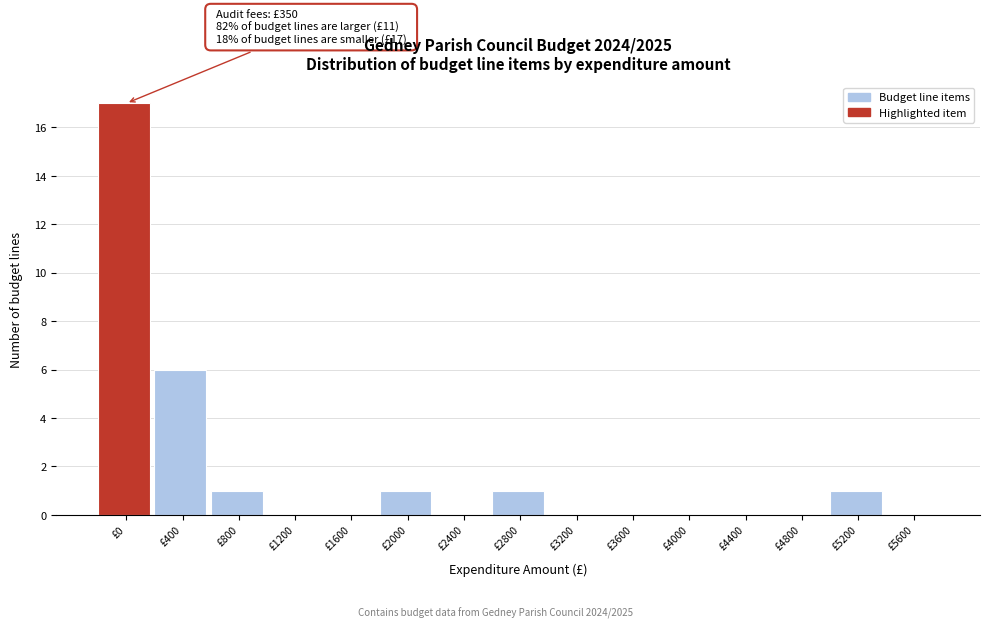

Reading left to right, what are all the values shown in this chart?

£0=17	£400=6	£800=1	£1200=0	£1600=0	£2000=1	£2400=0	£2800=1	£3200=0	£3600=0	£4000=0	£4400=0	£4800=0	£5200=1	£5600=0